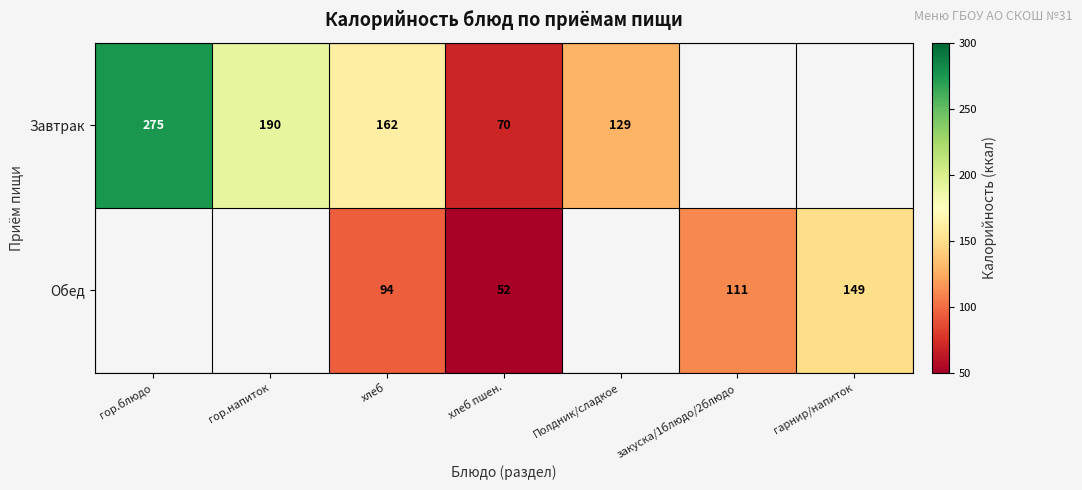

At хлеб пшен., list the series in order from largest to smallest.

Завтрак, Обед